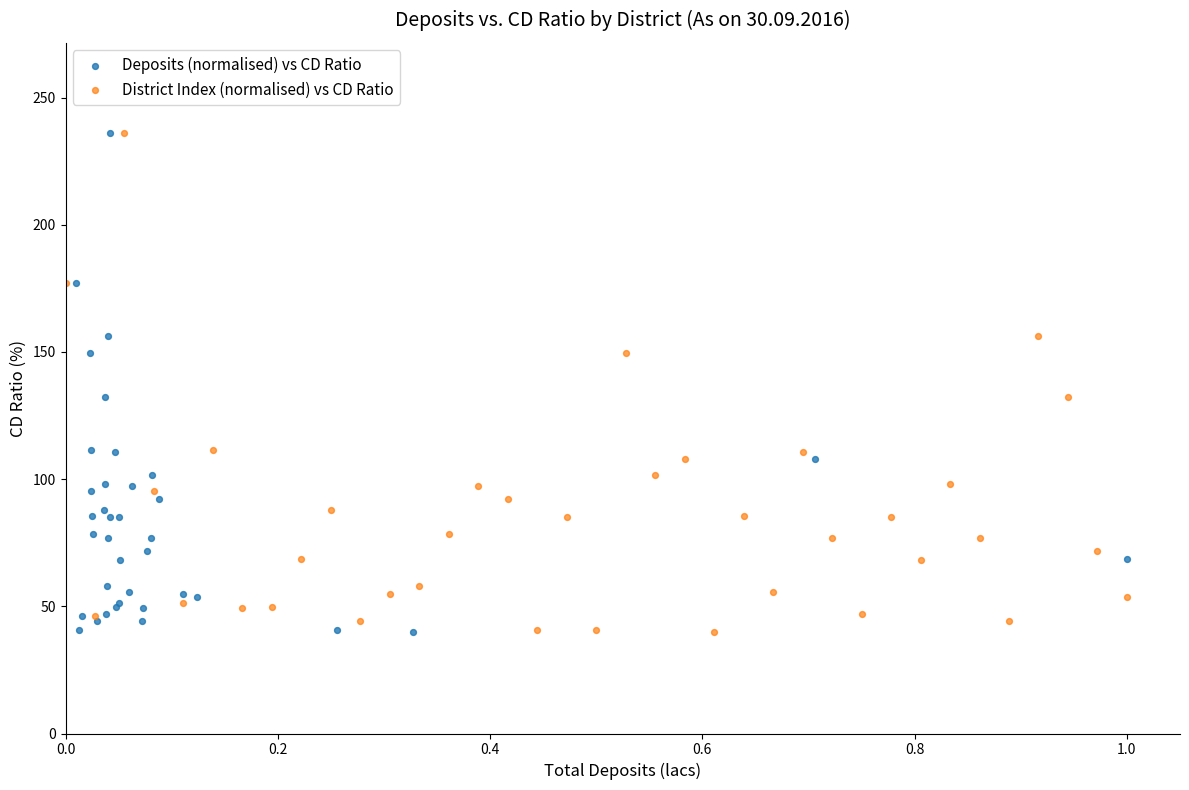

What are all the series names shown in the legend?

Deposits (normalised) vs CD Ratio, District Index (normalised) vs CD Ratio